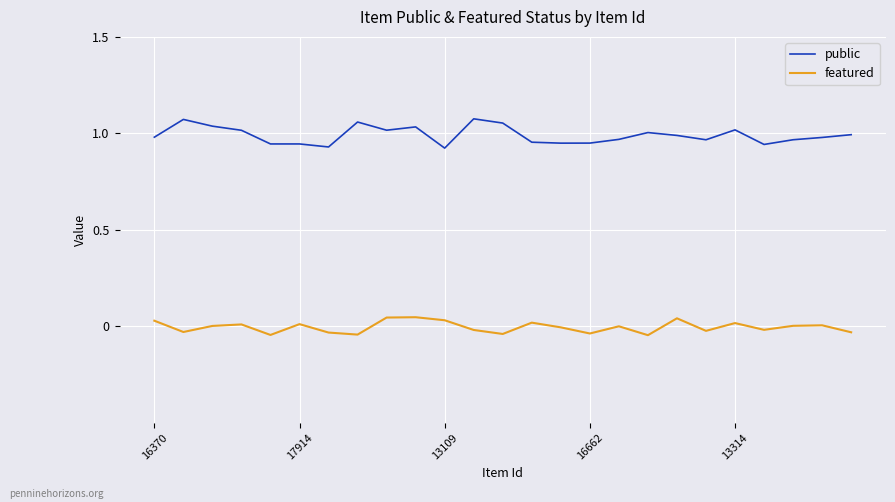

List the series in order of their overall mean, highest first.

public, featured